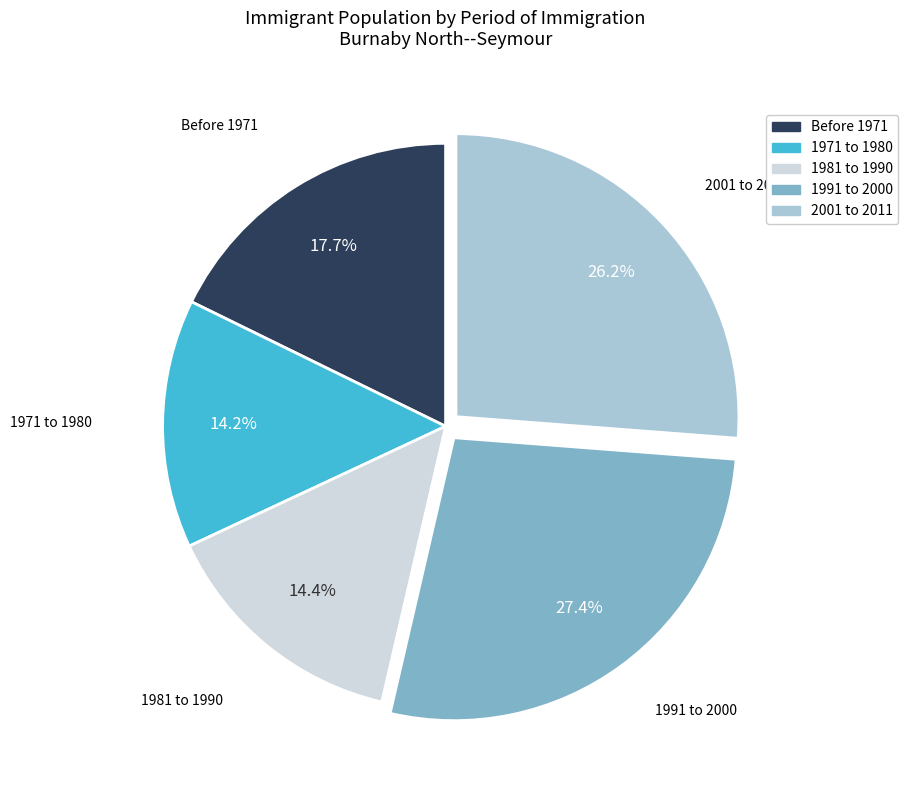

Count the number of slices in the pie.

5